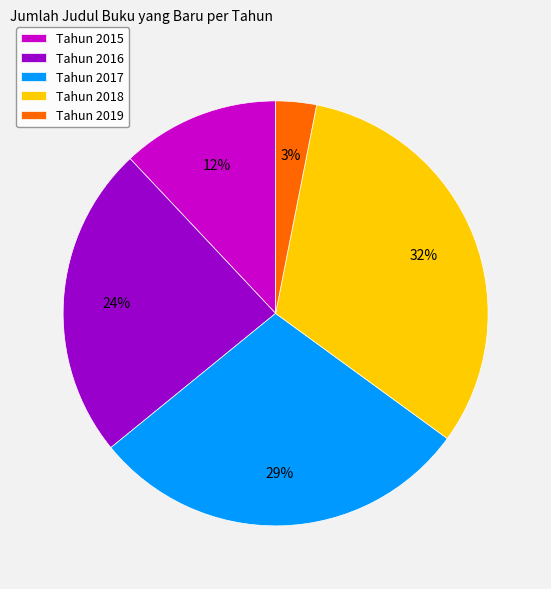

Between Tahun 2018 and Tahun 2016, which is larger?

Tahun 2018